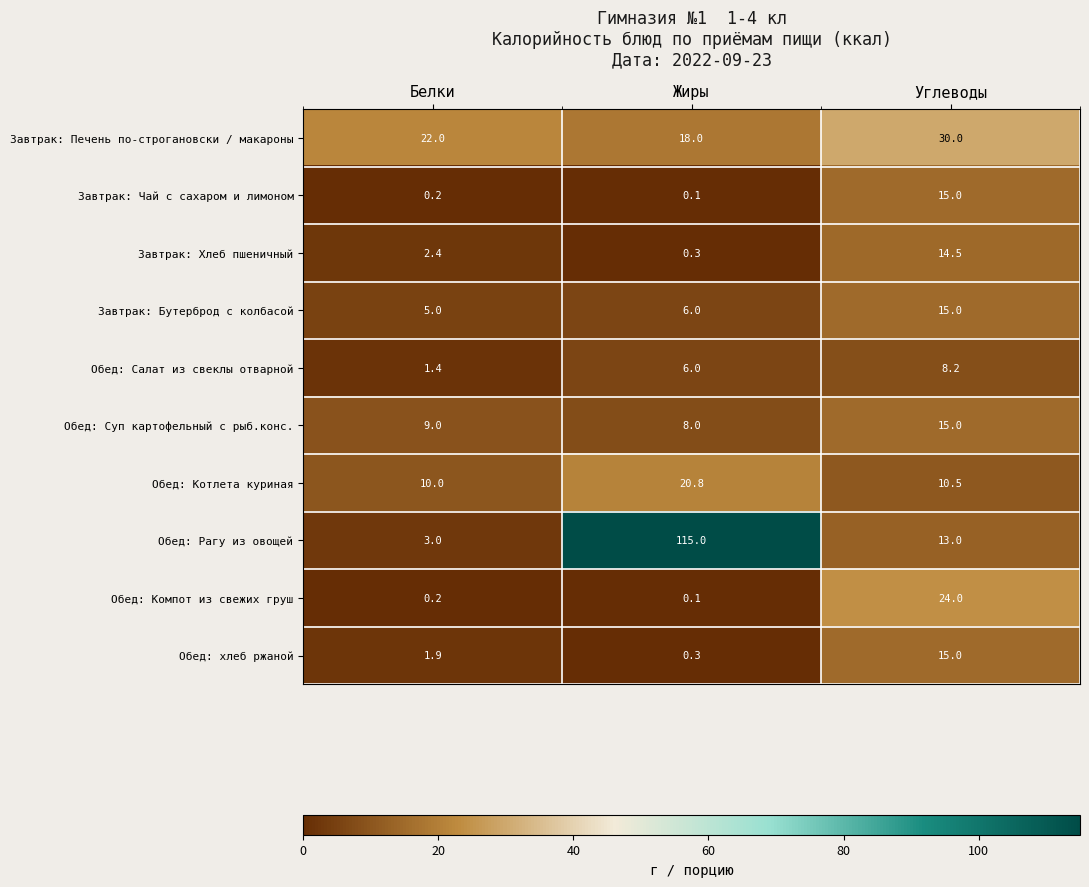

What is the sum of the Обед: Котлета куриная values at Углеводы and Жиры?

31.3